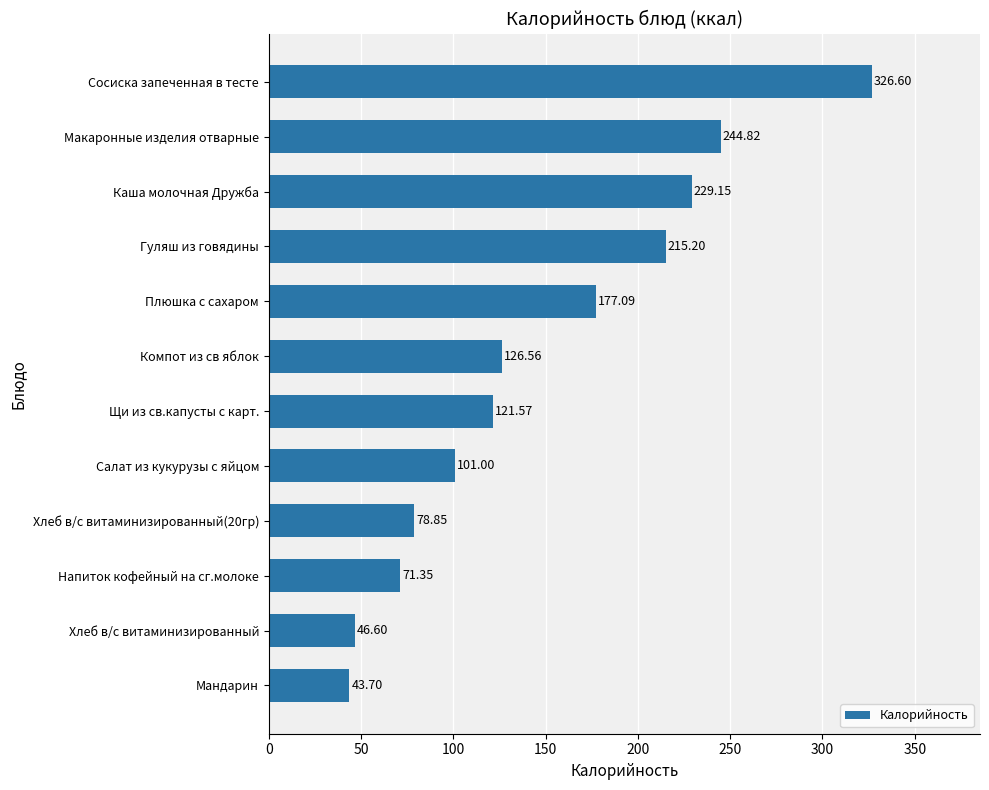

At which label is the value closest to 185?

Плюшка с сахаром